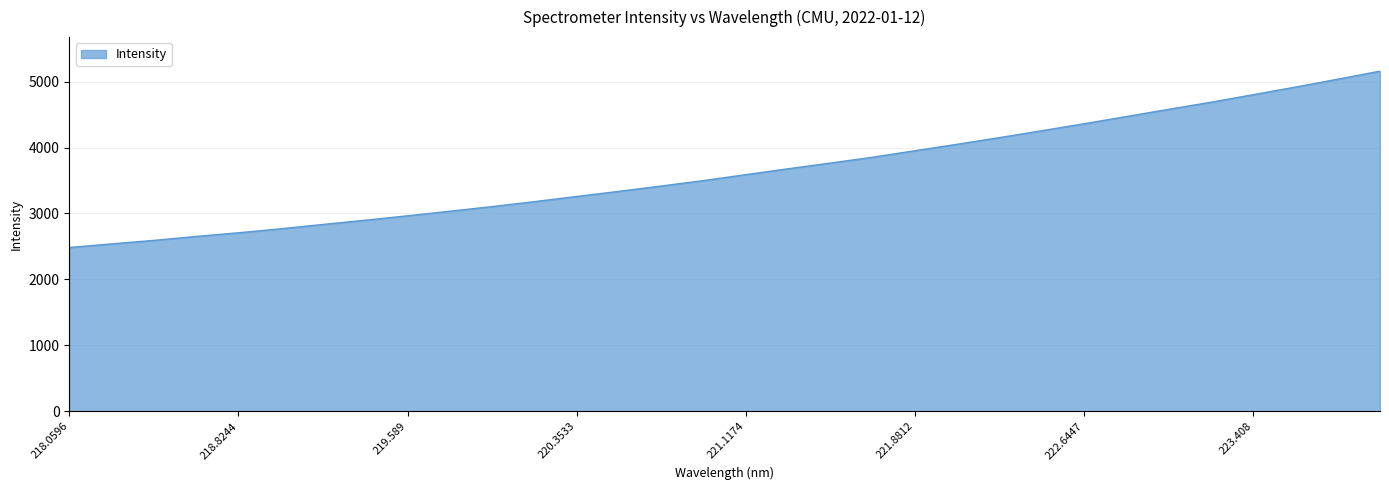

What is the difference between the maximum and minimum values?

2674.4